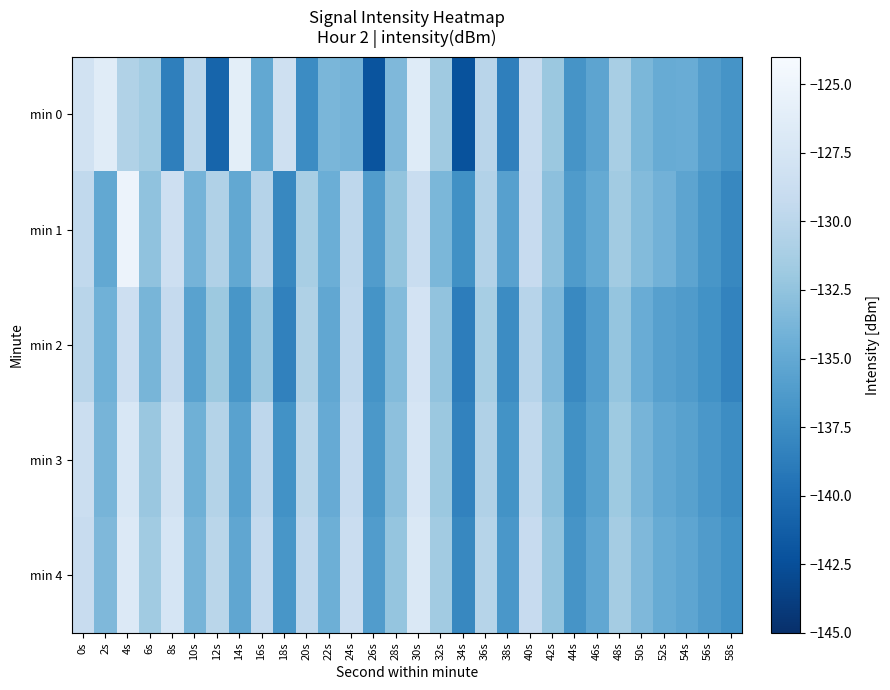

What is the smallest value displayed?

-142.2